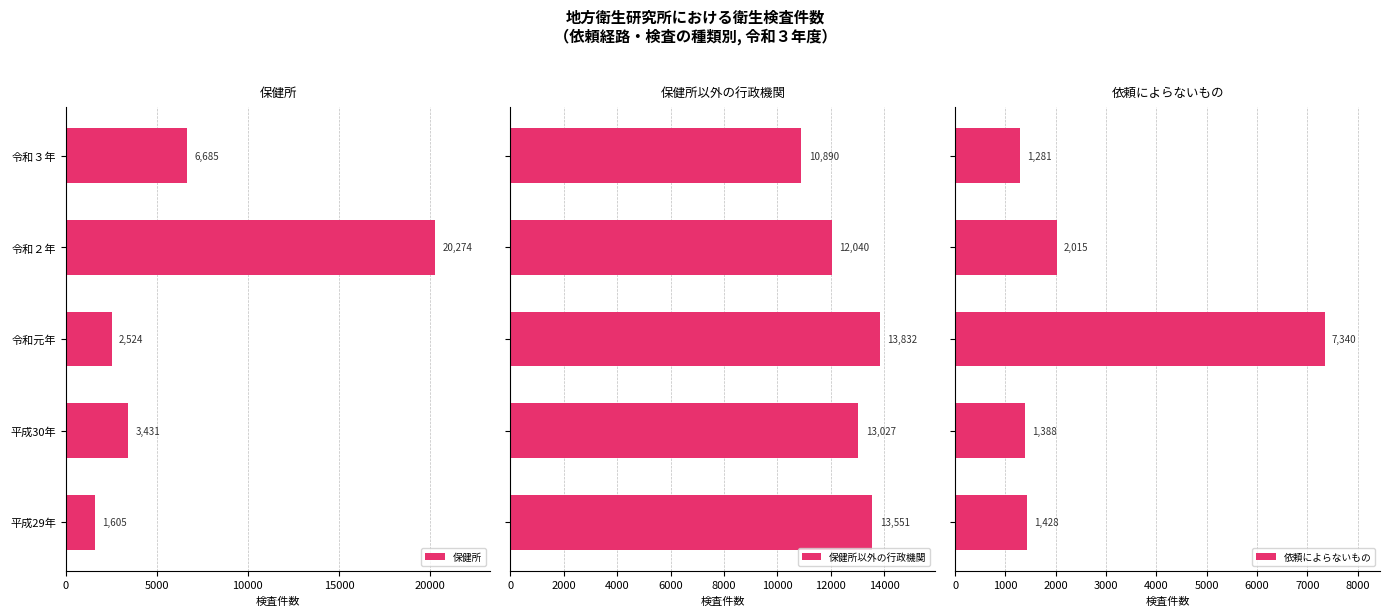

Rank the categories by 保健所 value from highest to lowest.

令和２年, 令和３年, 平成30年, 令和元年, 平成29年